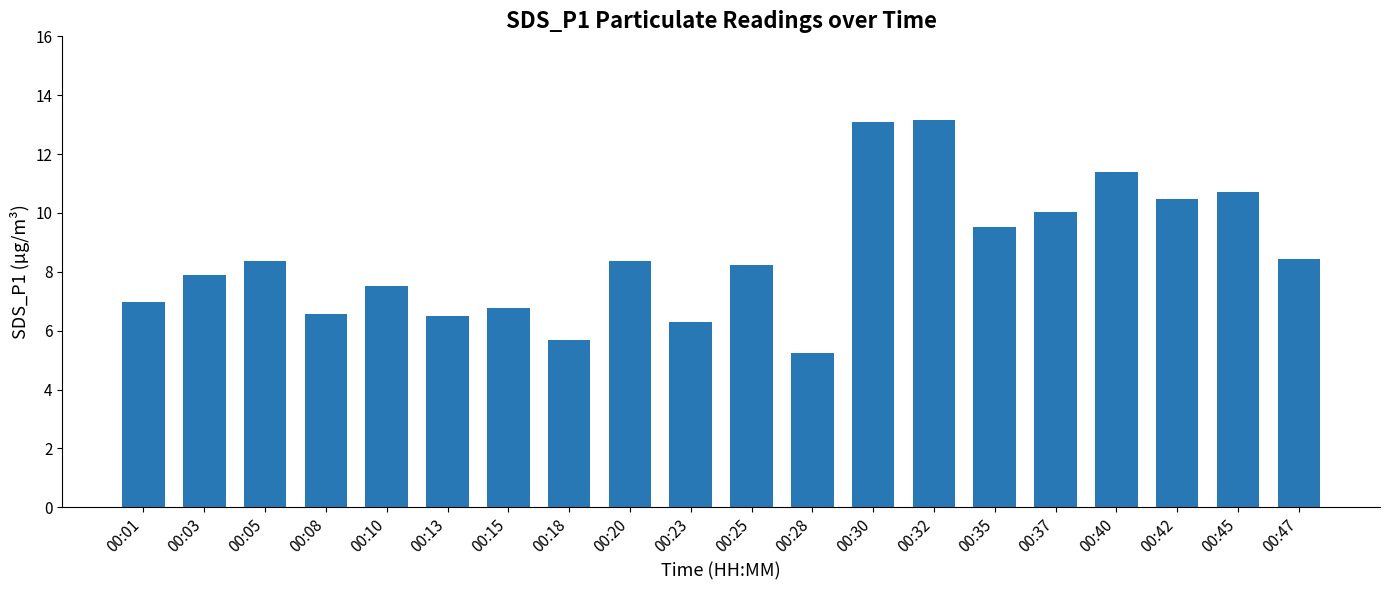

What is the maximum value shown in the chart?

13.2